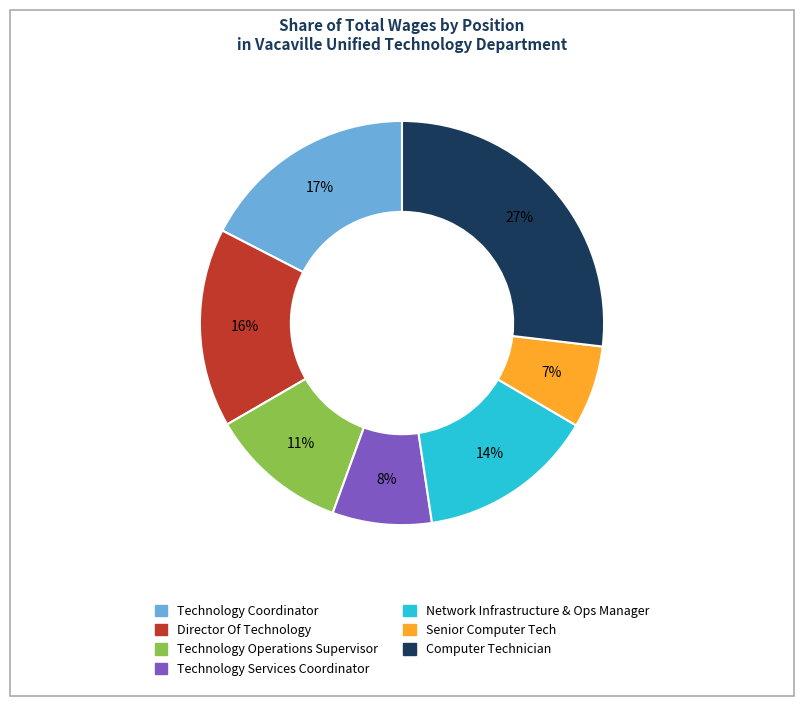

Rank the categories by value from lowest to highest.

Senior Computer Tech, Technology Services Coordinator, Technology Operations Supervisor, Network Infrastructure & Ops Manager, Director Of Technology, Technology Coordinator, Computer Technician